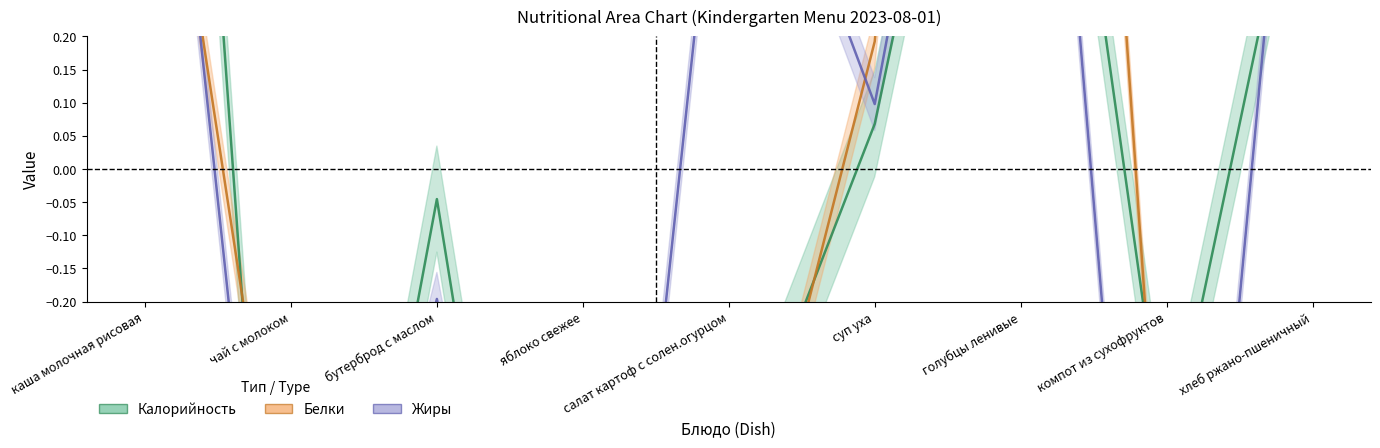

Which series has the largest range (max minus min)?

Калорийность